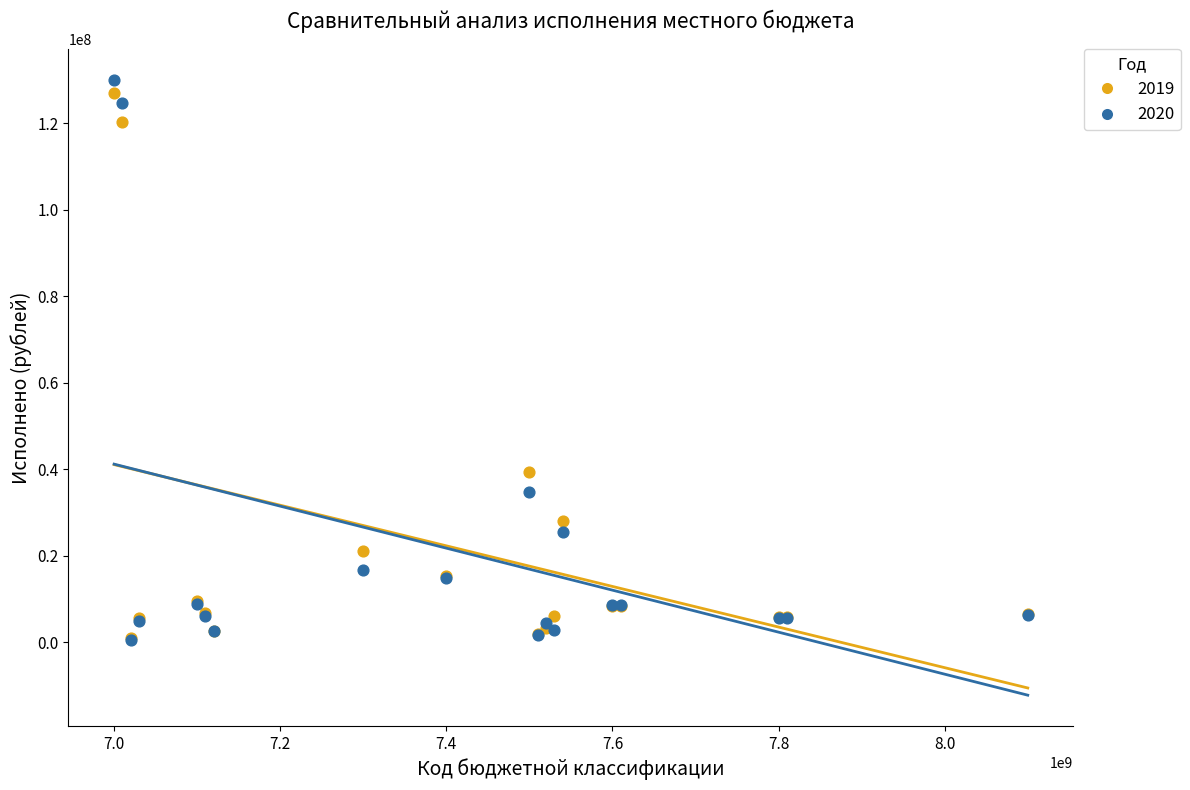

Across all series, what Y value is closest to 65224124?

39383750.6